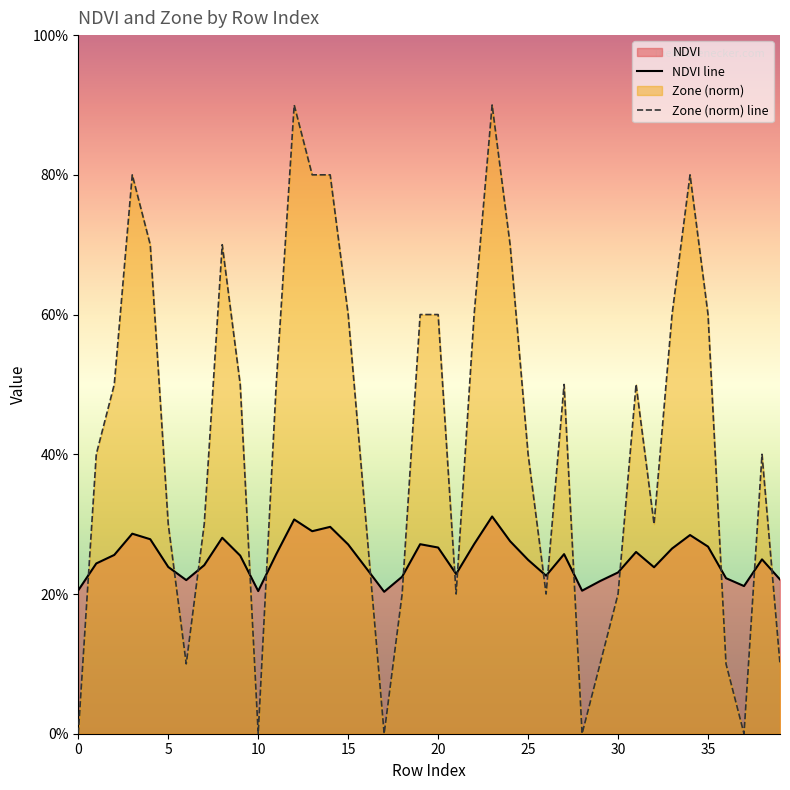

True or false: Zone and NDVI intersect in this chart.

True